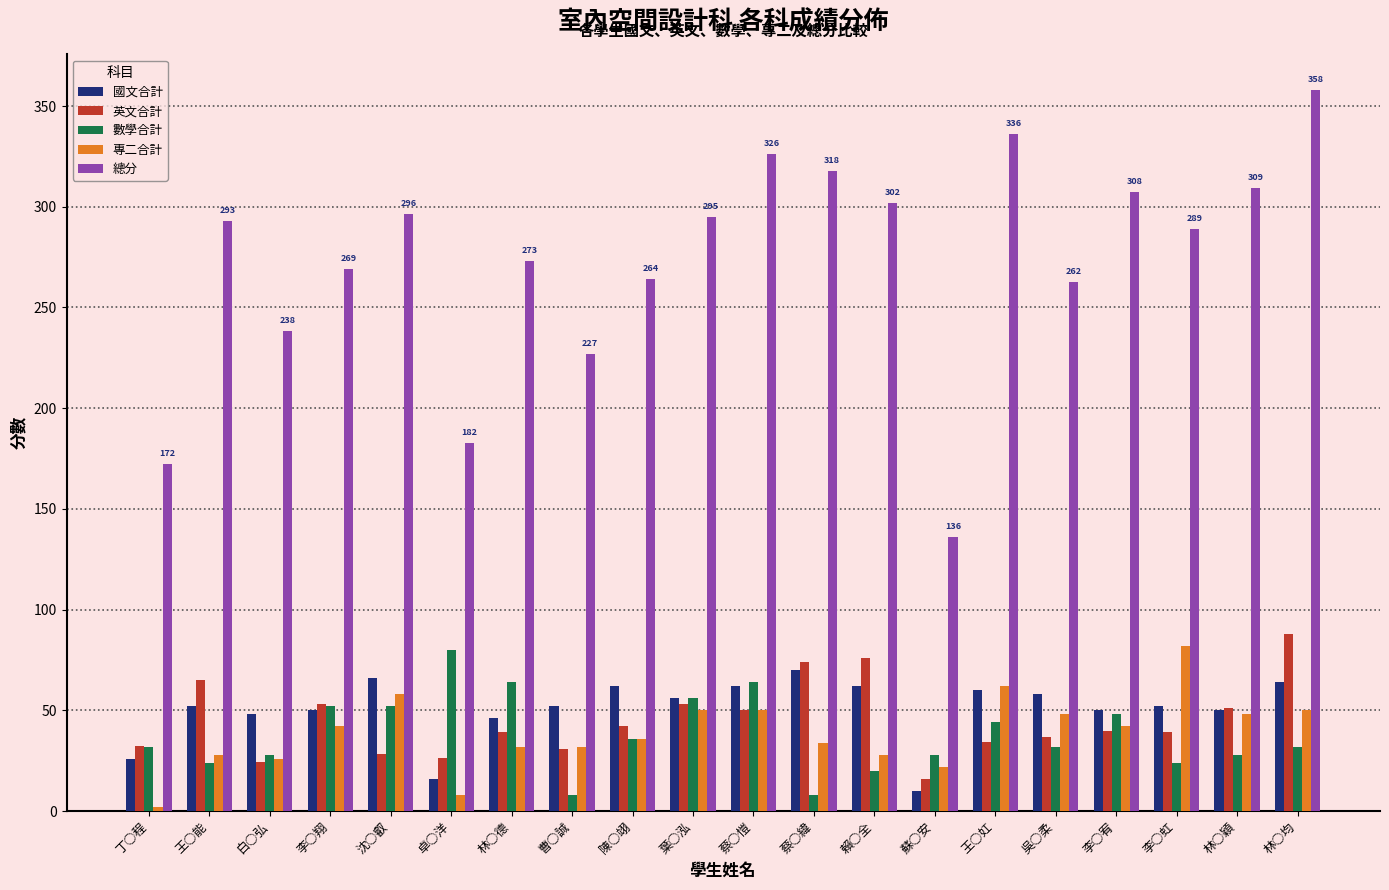

Which series has the largest range (max minus min)?

總分